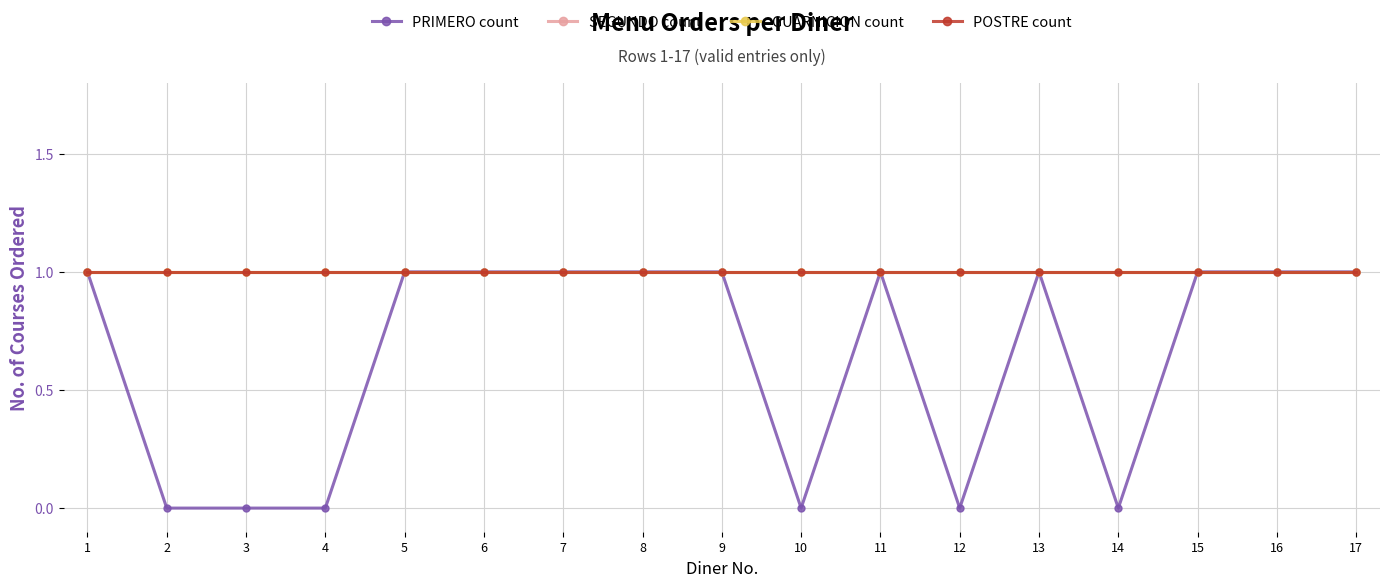

Is this an area chart (filled region under the line)?

No